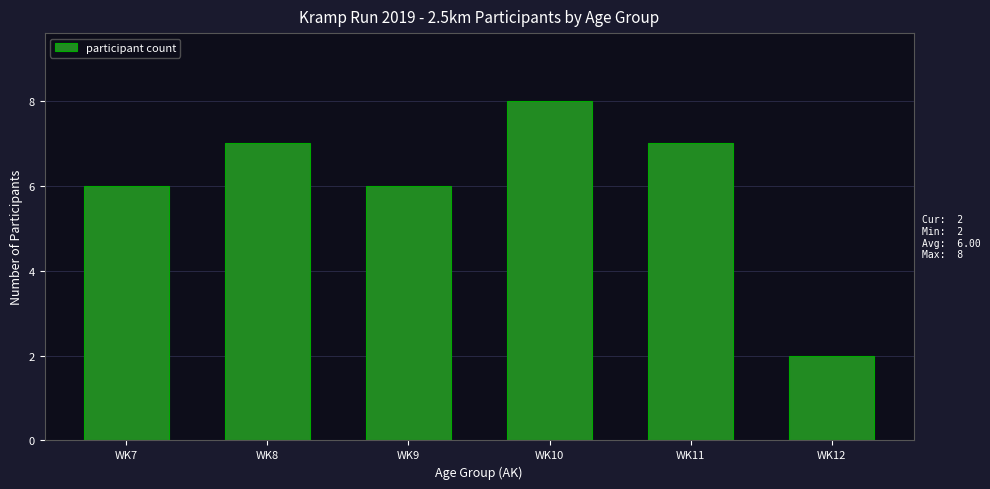

Which category has the highest value across all series?

WK10